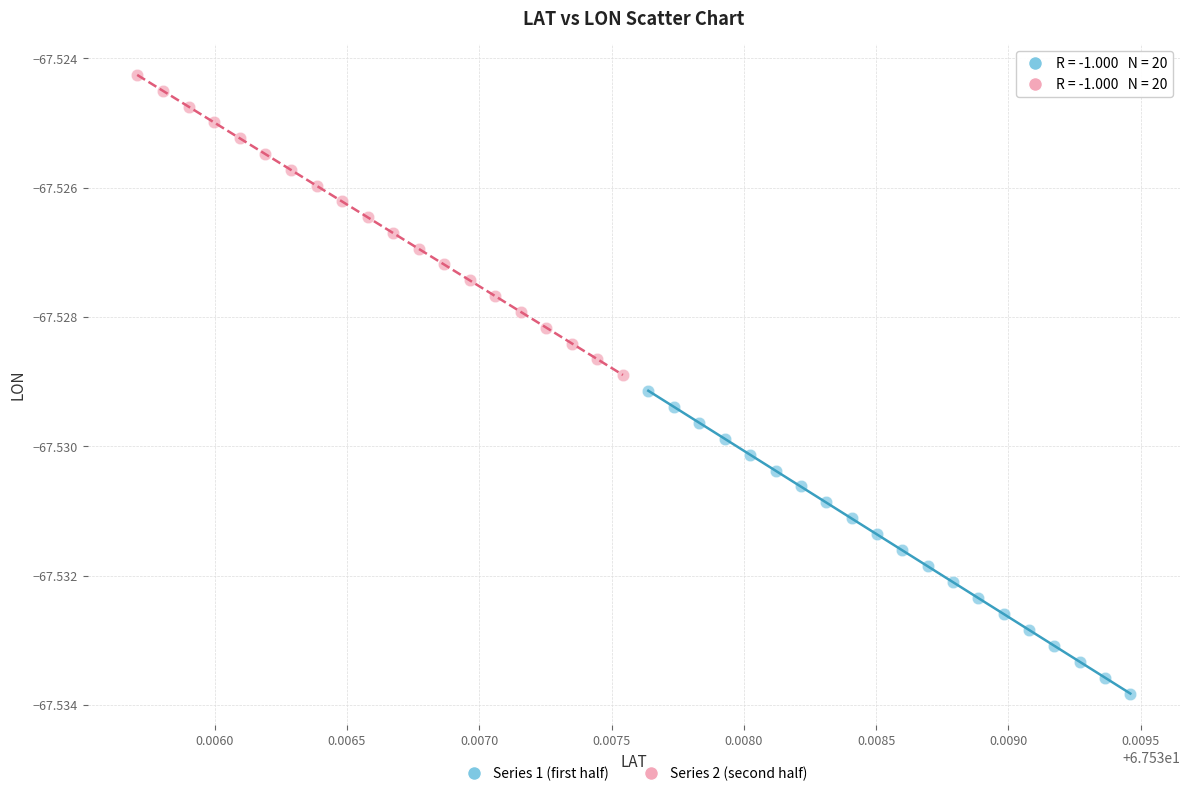

Which series has the largest Y range (max minus min)?

Series 1 (first half)